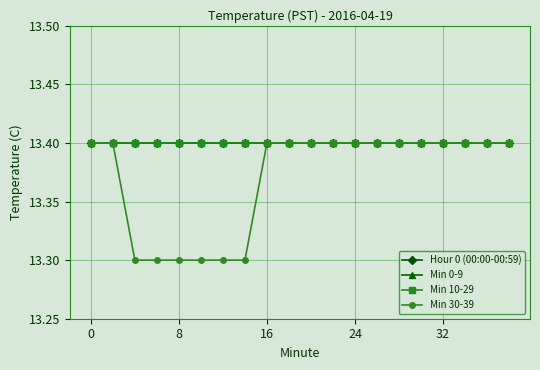

Which series has the widest spread of values?

Min 30-39